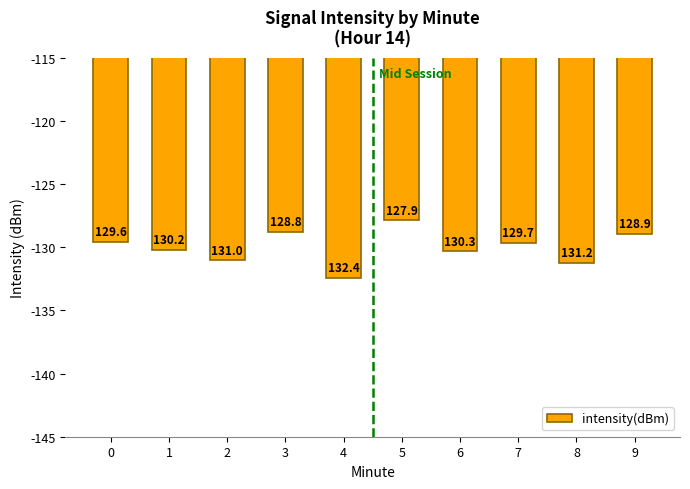

The chart shows a value of -128.8 at 3. True or false?

True